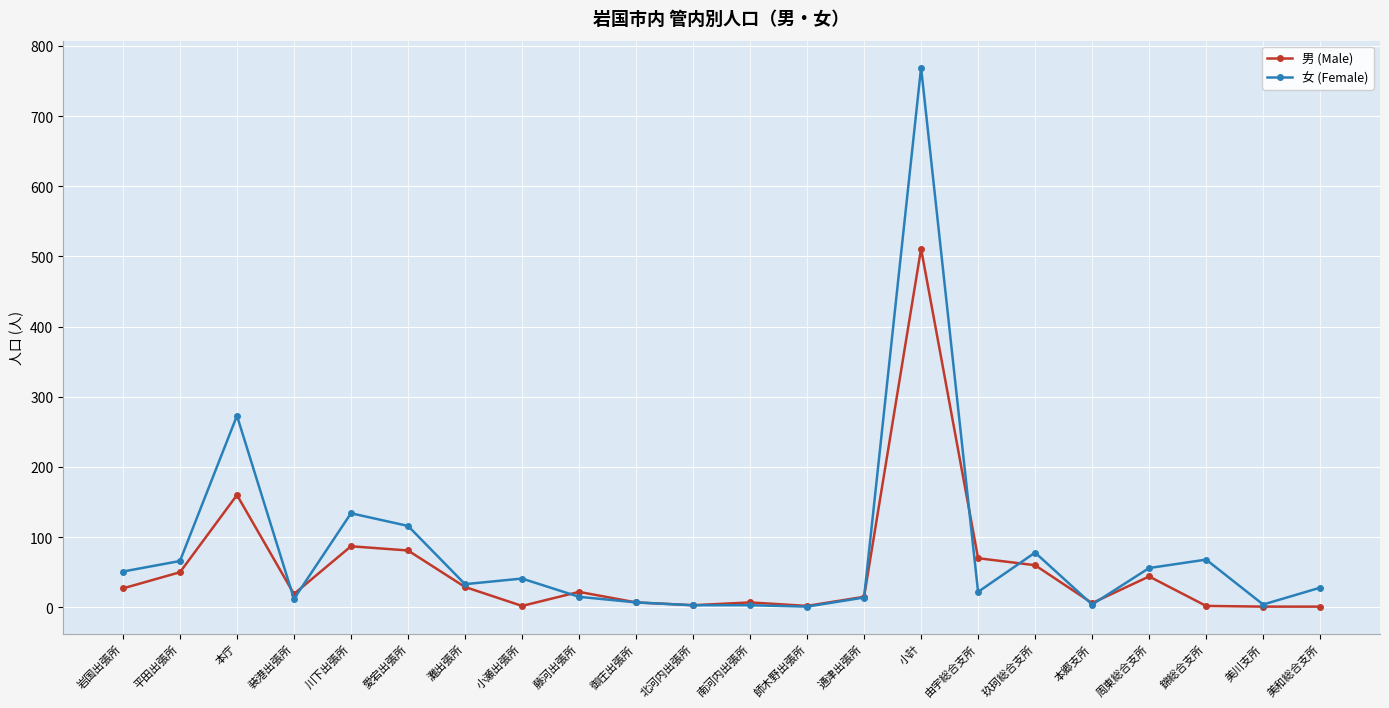

True or false: 男 (Male) has more than 1 points higher than both neighbors.

True